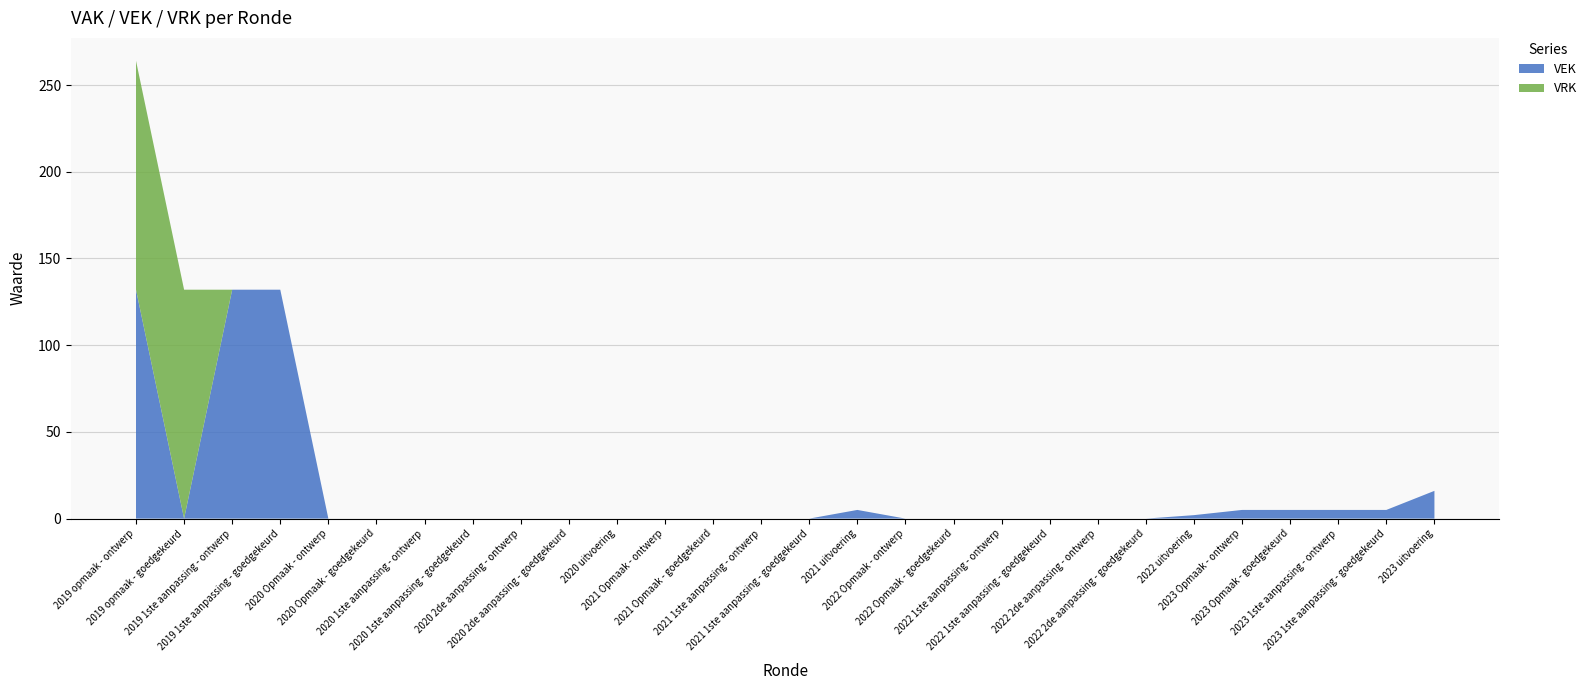

Reading left to right, extract all data points from this chart.

VEK: 2019 opmaak - ontwerp=132	2019 opmaak - goedgekeurd=0	2019 1ste aanpassing - ontwerp=132	2019 1ste aanpassing - goedgekeurd=132	2020 Opmaak - ontwerp=0	2020 Opmaak - goedgekeurd=0	2020 1ste aanpassing - ontwerp=0	2020 1ste aanpassing - goedgekeurd=0	2020 2de aanpassing - ontwerp=0	2020 2de aanpassing - goedgekeurd=0	2020 uitvoering=0	2021 Opmaak - ontwerp=0	2021 Opmaak - goedgekeurd=0	2021 1ste aanpassing - ontwerp=0	2021 1ste aanpassing - goedgekeurd=0	2021 uitvoering=5	2022 Opmaak - ontwerp=0	2022 Opmaak - goedgekeurd=0	2022 1ste aanpassing - ontwerp=0	2022 1ste aanpassing - goedgekeurd=0	2022 2de aanpassing - ontwerp=0	2022 2de aanpassing - goedgekeurd=0	2022 uitvoering=2	2023 Opmaak - ontwerp=5	2023 Opmaak - goedgekeurd=5	2023 1ste aanpassing - ontwerp=5	2023 1ste aanpassing - goedgekeurd=5	2023 uitvoering=16
VRK: 2019 opmaak - ontwerp=132	2019 opmaak - goedgekeurd=132	2019 1ste aanpassing - ontwerp=0	2019 1ste aanpassing - goedgekeurd=0	2020 Opmaak - ontwerp=0	2020 Opmaak - goedgekeurd=0	2020 1ste aanpassing - ontwerp=0	2020 1ste aanpassing - goedgekeurd=0	2020 2de aanpassing - ontwerp=0	2020 2de aanpassing - goedgekeurd=0	2020 uitvoering=0	2021 Opmaak - ontwerp=0	2021 Opmaak - goedgekeurd=0	2021 1ste aanpassing - ontwerp=0	2021 1ste aanpassing - goedgekeurd=0	2021 uitvoering=0	2022 Opmaak - ontwerp=0	2022 Opmaak - goedgekeurd=0	2022 1ste aanpassing - ontwerp=0	2022 1ste aanpassing - goedgekeurd=0	2022 2de aanpassing - ontwerp=0	2022 2de aanpassing - goedgekeurd=0	2022 uitvoering=0	2023 Opmaak - ontwerp=0	2023 Opmaak - goedgekeurd=0	2023 1ste aanpassing - ontwerp=0	2023 1ste aanpassing - goedgekeurd=0	2023 uitvoering=0